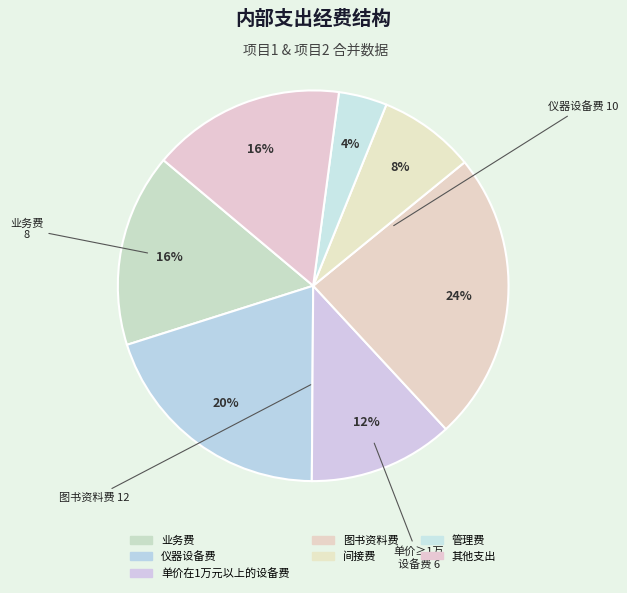

Do 管理费 and 间接费 together represent more than half of the pie?

No